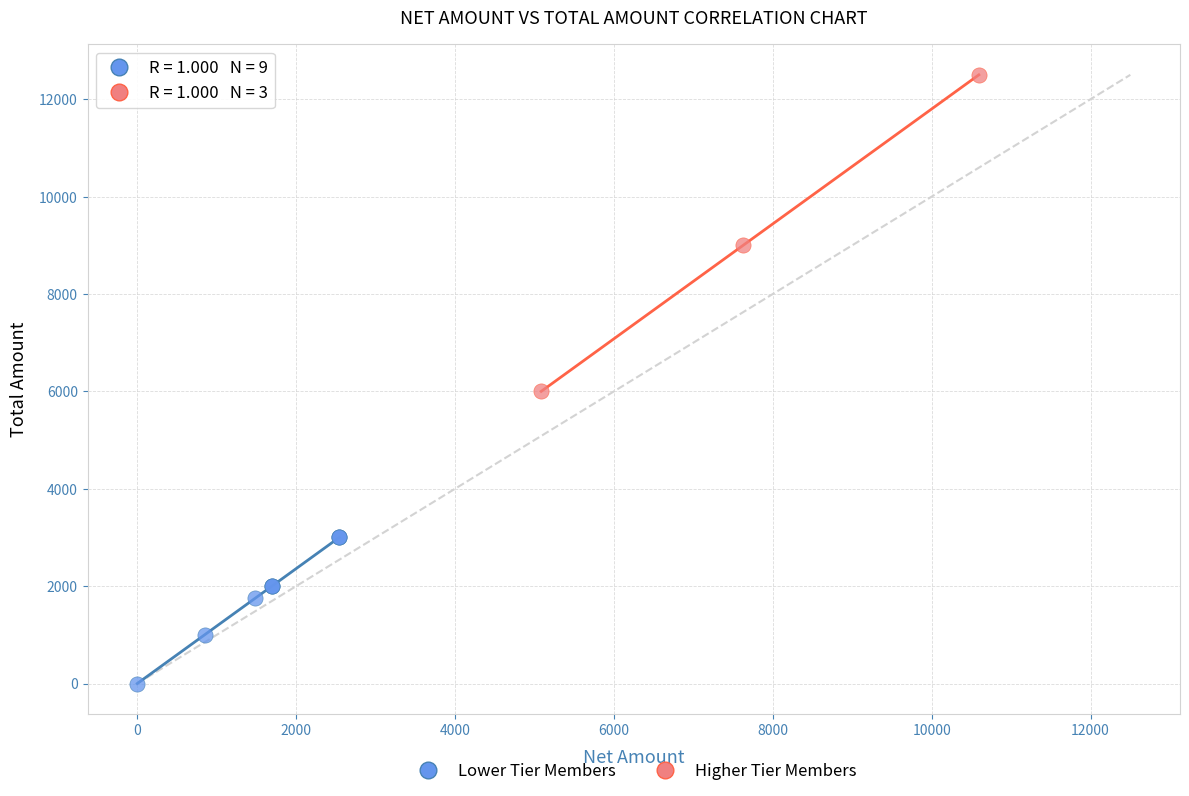

Which series reaches the maximum Y coordinate?

Higher Tier Members